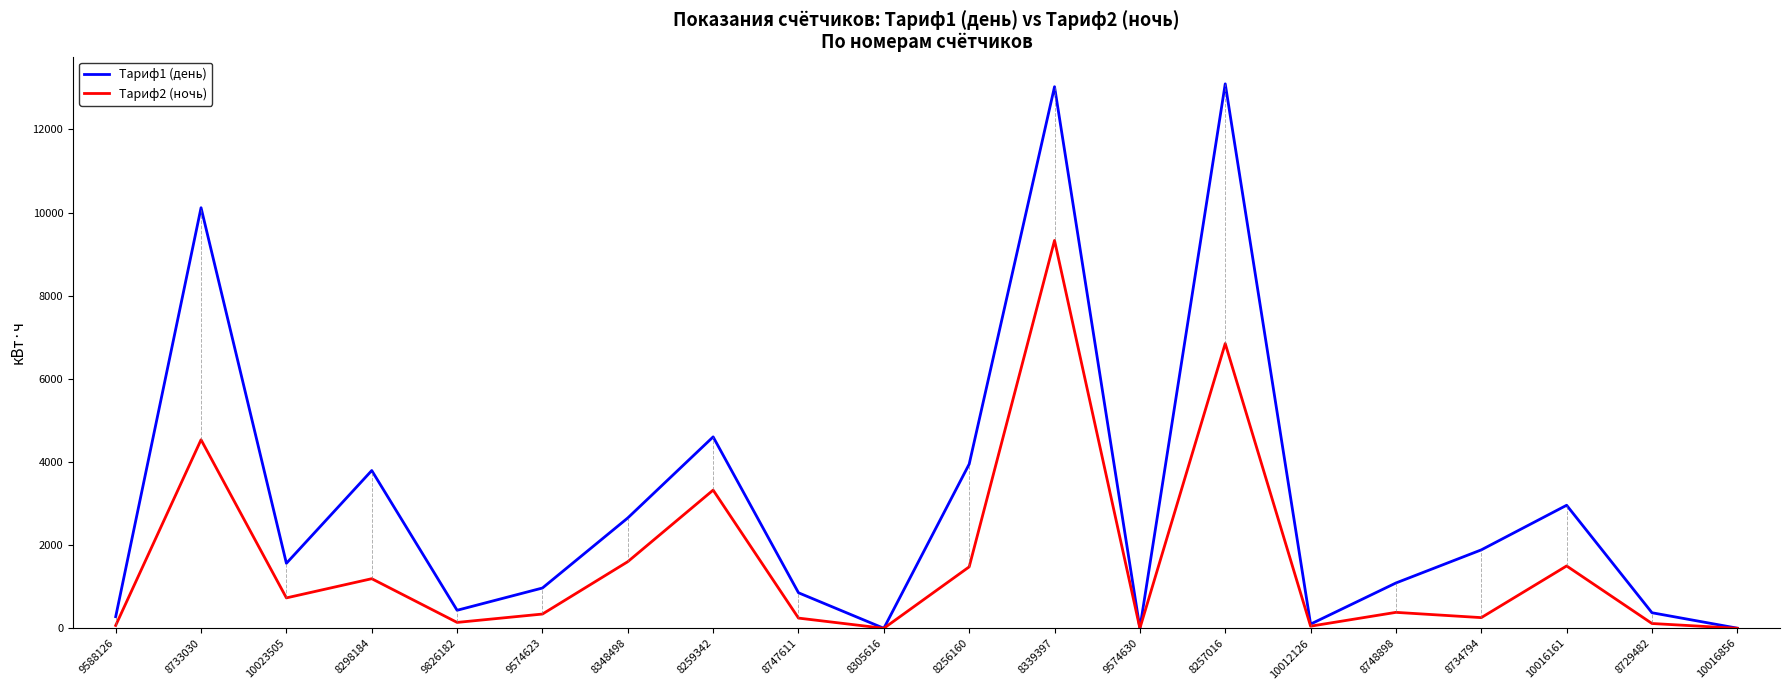

What is the total value across all series at 8339397?

22355.2